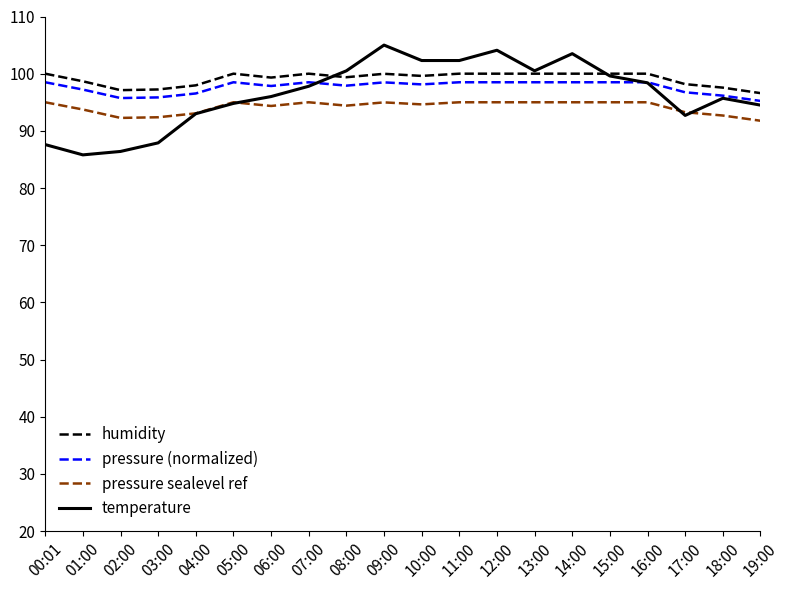

What position from the left is 00:01?

1